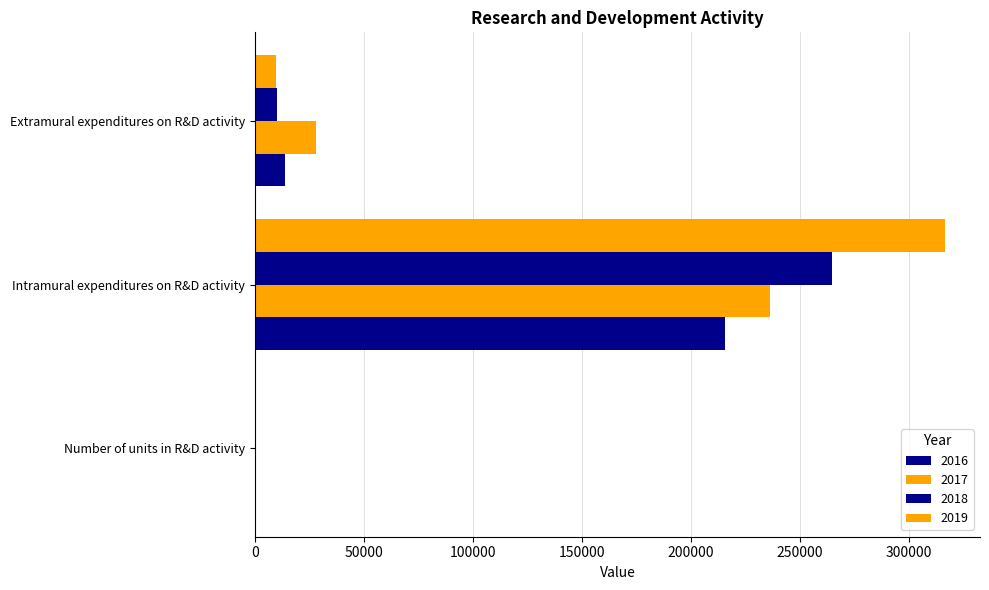

What is the label of the 1st bar from the right?

Extramural expenditures on R&D activity